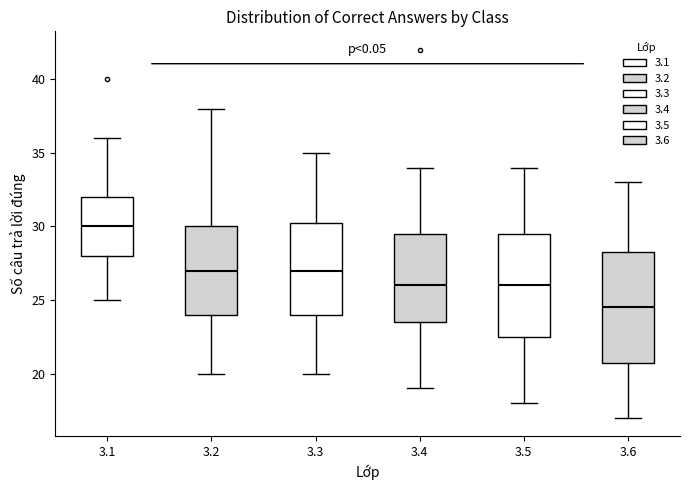

Reading left to right, transcribe this box plot: for each box, give where its median line is, the range the box spans, and where its two whiskers end, as read against the y-axis. The values are not printed on the chart, so give them approximately, as read against the axis.

3.1: median 30.0, box 28.0 to 32.0, whiskers 25.0 to 36.0
3.2: median 27.0, box 24.0 to 30.0, whiskers 20.0 to 38.0
3.3: median 27.0, box 24.0 to 30.5, whiskers 20.0 to 35.0
3.4: median 26.0, box 23.5 to 29.5, whiskers 19.0 to 34.0
3.5: median 26.0, box 22.5 to 29.5, whiskers 18.0 to 34.0
3.6: median 24.5, box 21.0 to 28.5, whiskers 17.0 to 33.0